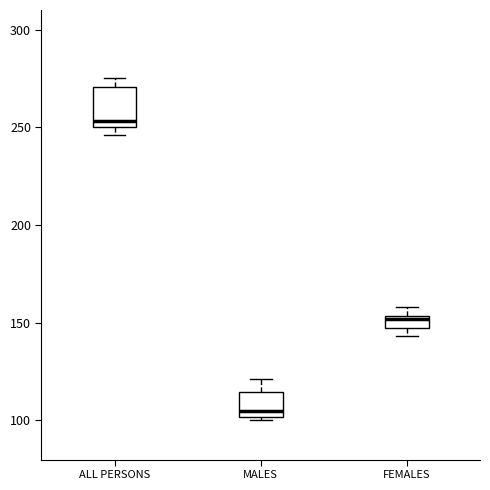

Which box's median line is the highest?

ALL PERSONS